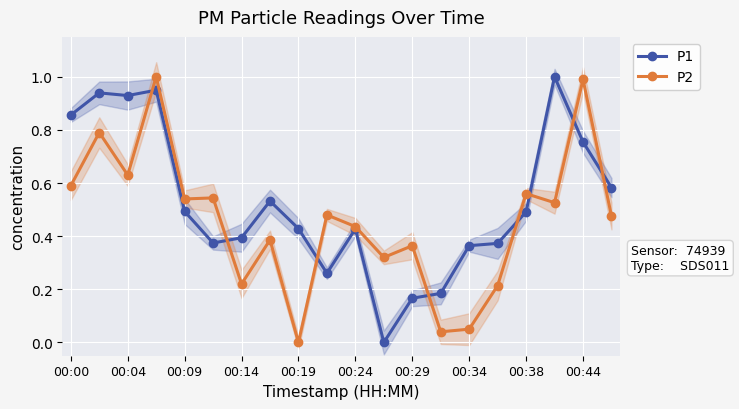

What is the difference between the maximum and minimum values in the P2 series?

1.0